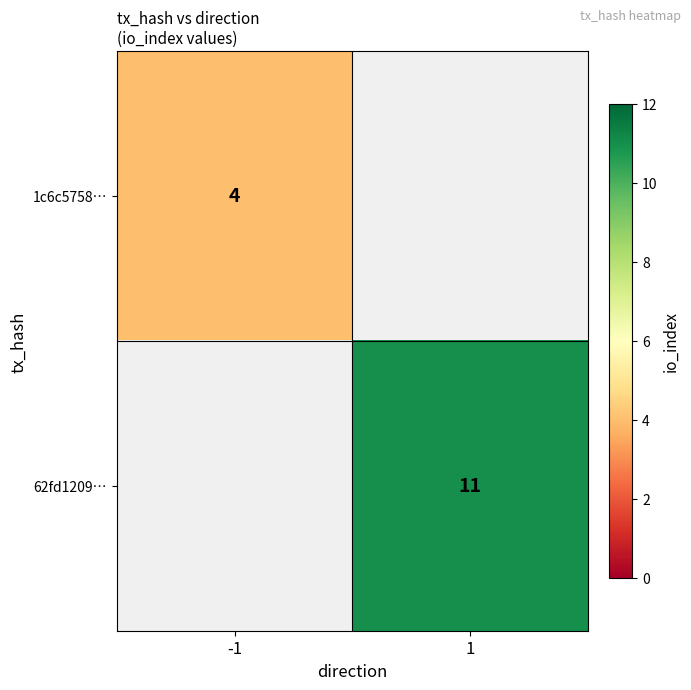

Is it true that 62fd1209… equals 2.5 at 1?

False